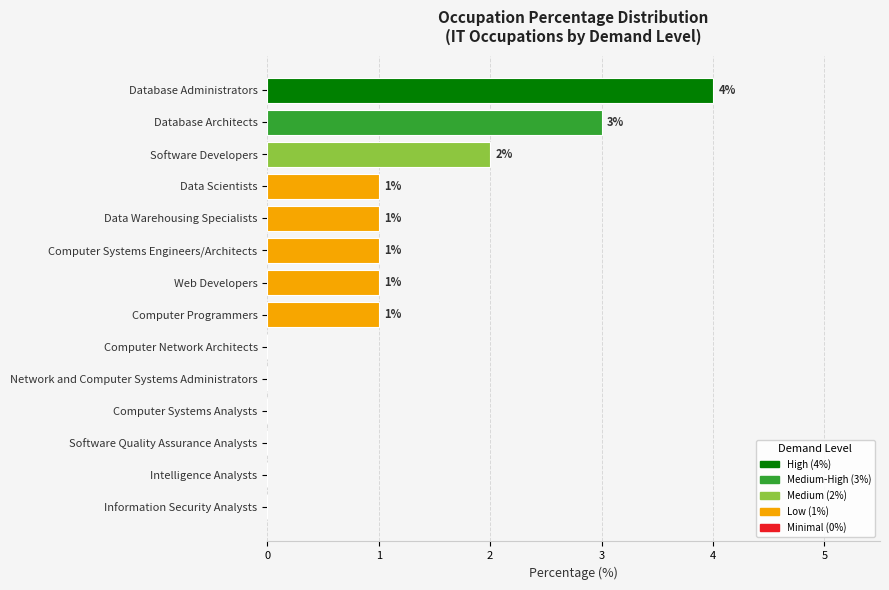

How many distinct data groups are displayed?

1